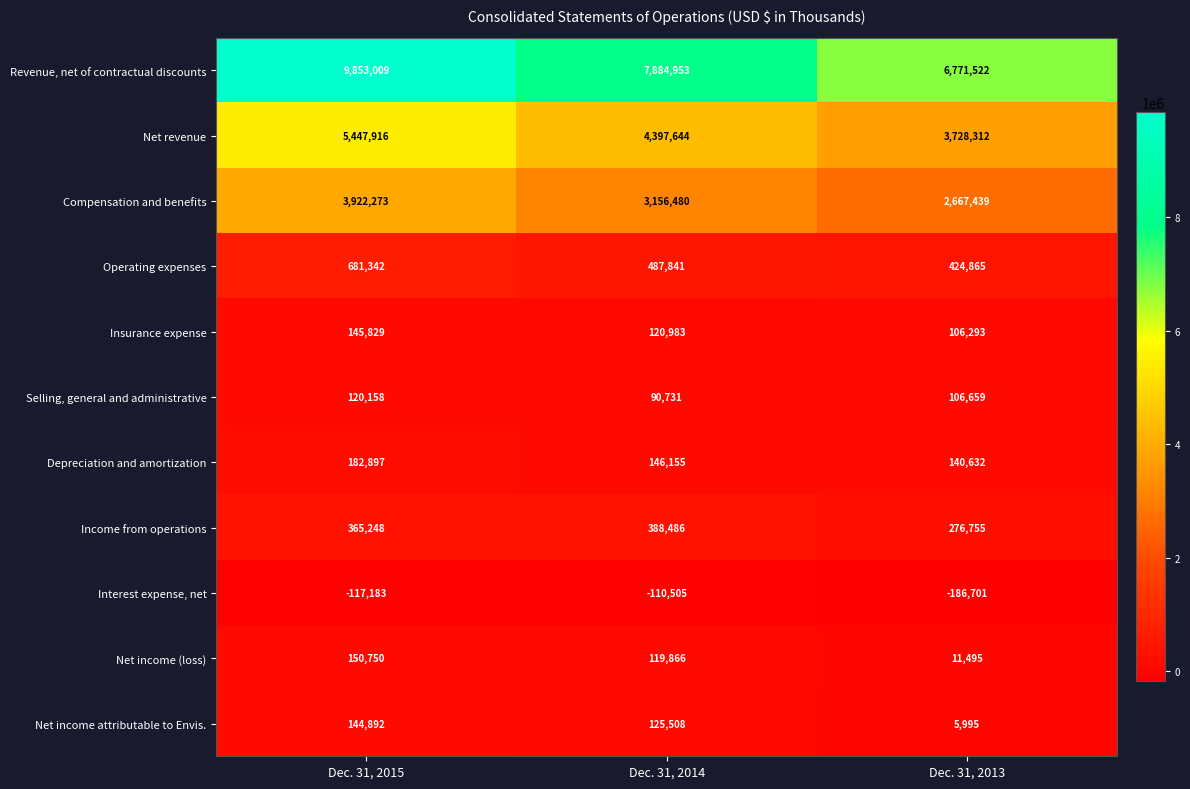

Which series changed the most between Dec. 31, 2015 and Dec. 31, 2013?

Revenue, net of contractual discounts